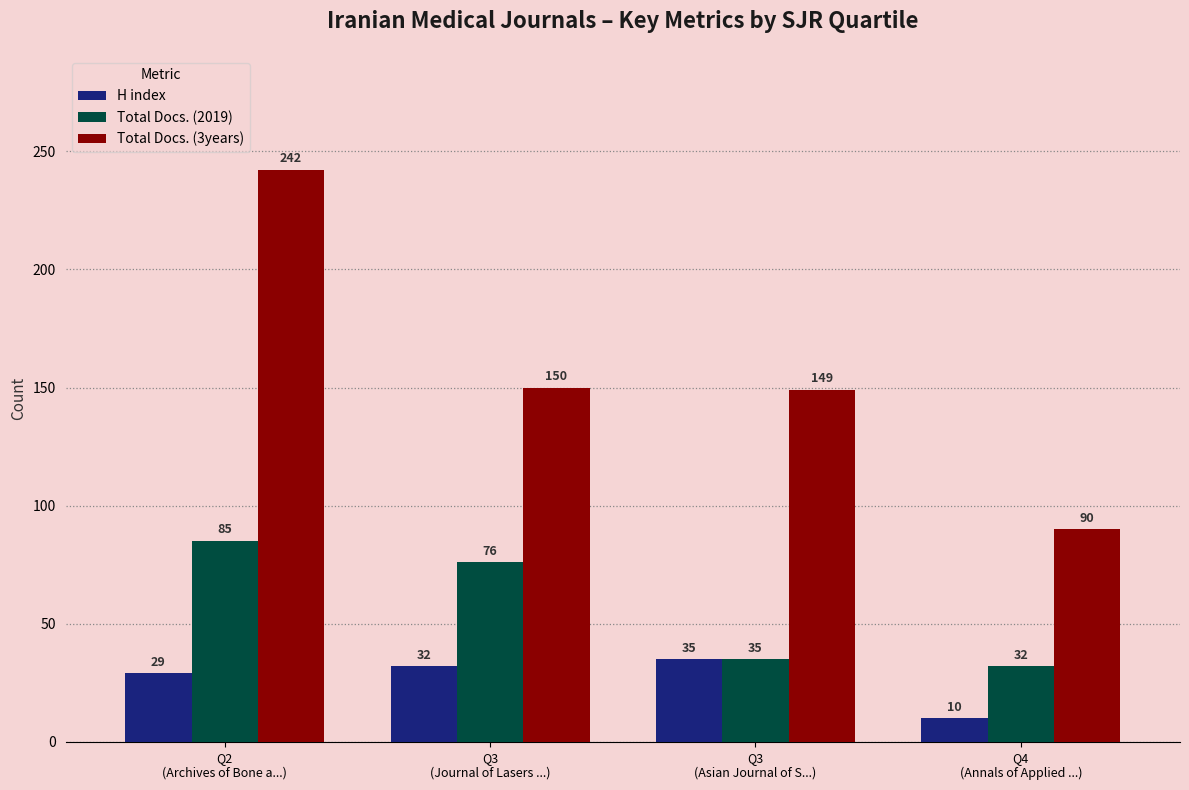

At how many categories does at least one series exceed 24?

4